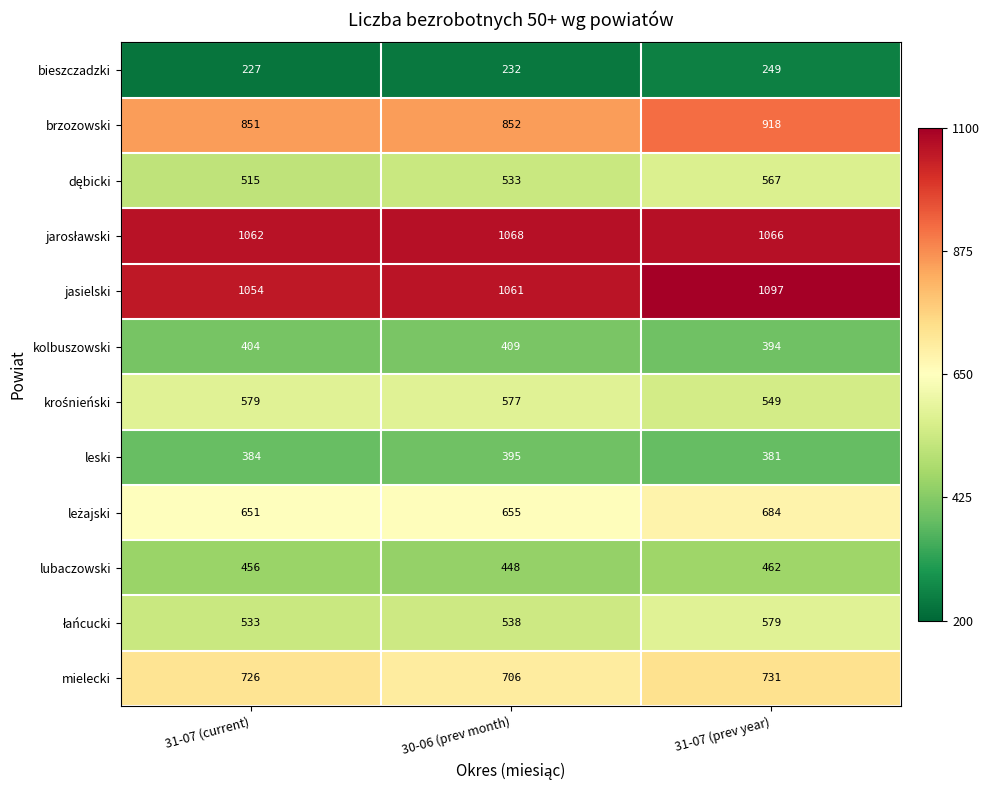

What is the average value of the mielecki series?

721